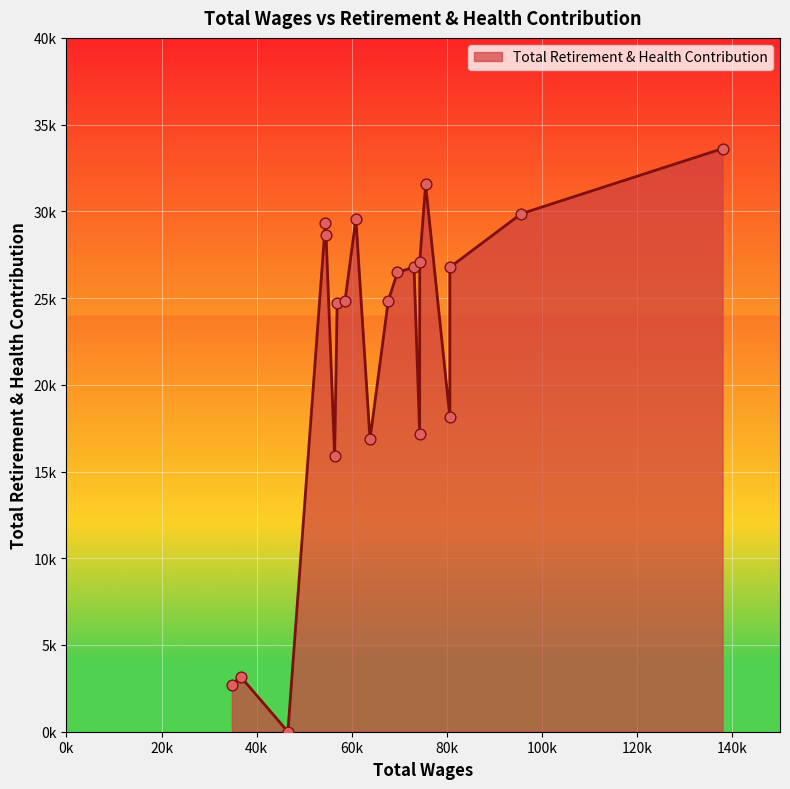

Approximately how many times larger is the value at 56381 compared to 56912?

0.6